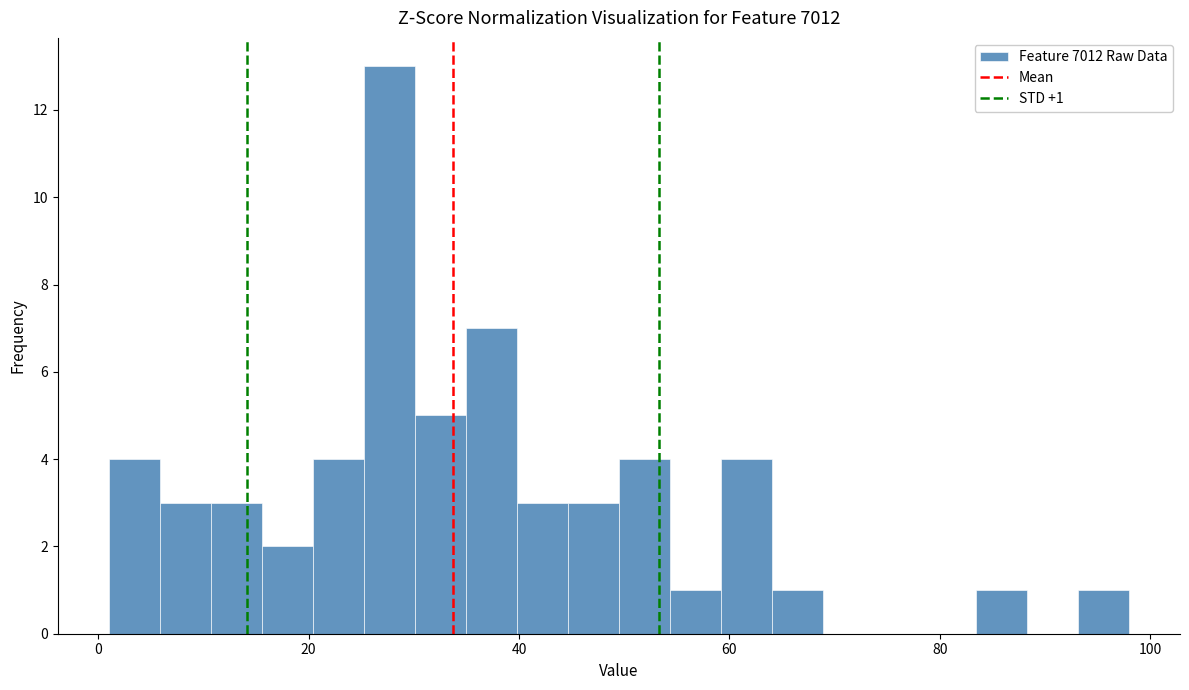

Around what value on the x-axis is the tallest bar? Give the approximate position of its centre, as read against the axis.

28